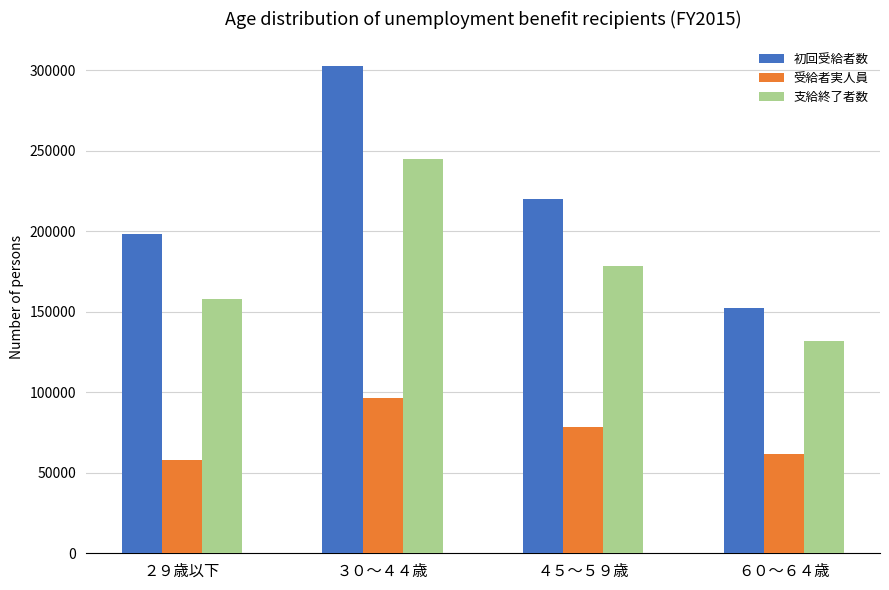

At which category does the chart reach its minimum across all series?

２９歳以下